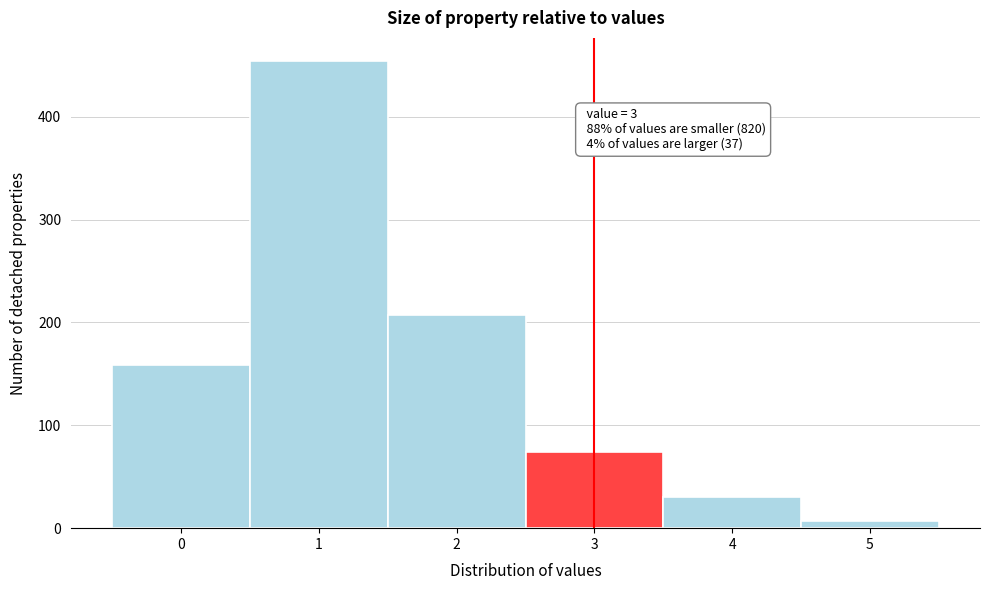

Reading right to left, transcribe all the data shown in this chart.

7	30	74	207	454	159